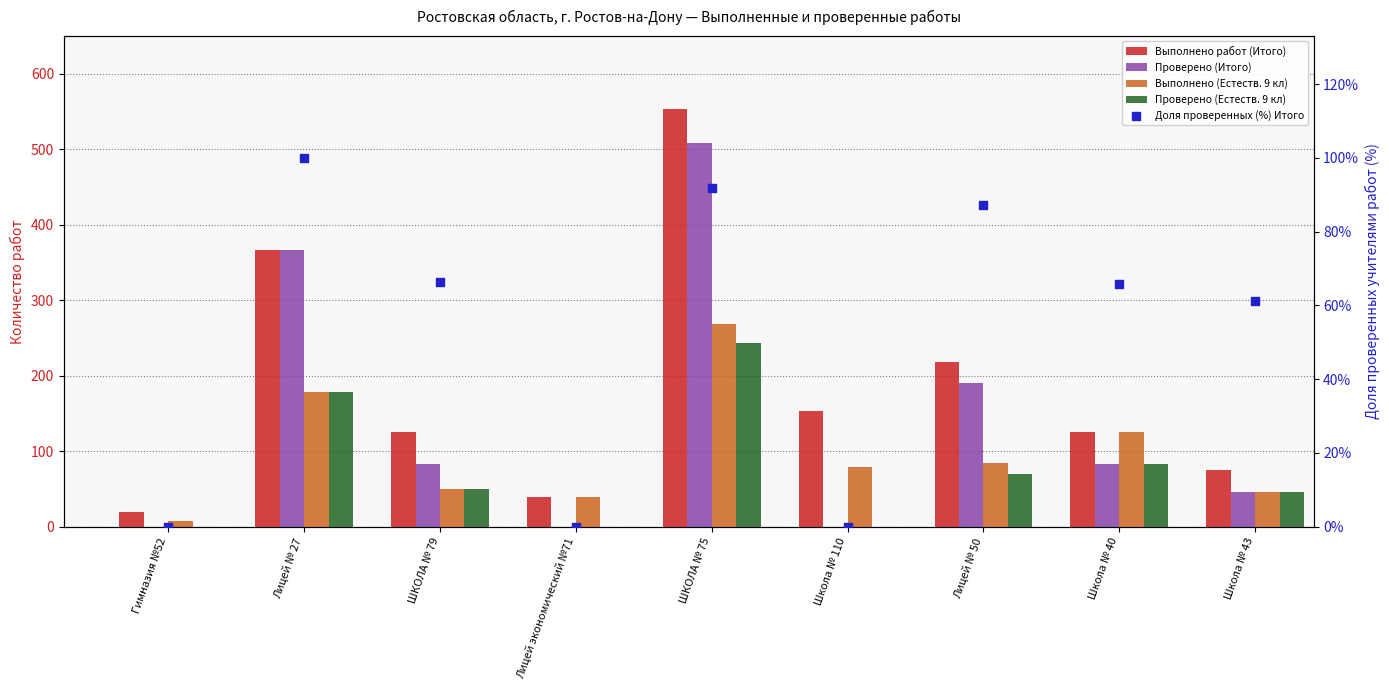

Which series has the largest total across all categories?

Выполнено работ (Итого)